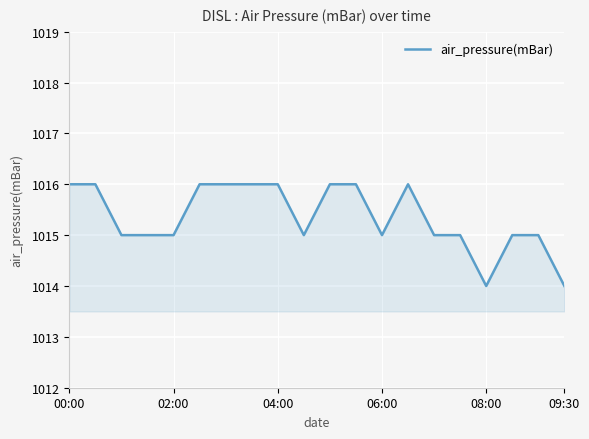

What is the maximum value shown in the chart?

1016